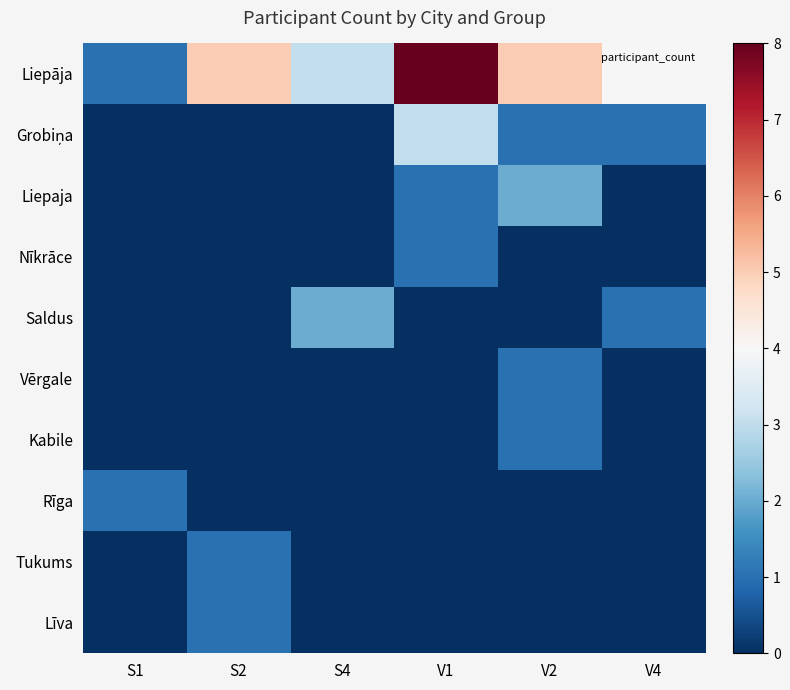

At how many categories does at least one series exceed 7?

1